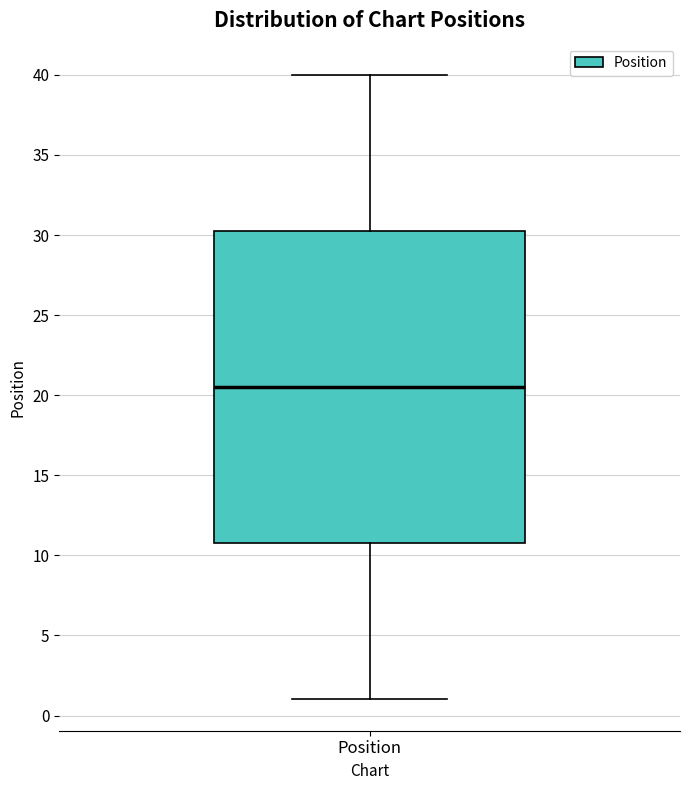

Read this box plot against the y-axis: the position of the median line, the range covered by the box, and the ends of both whiskers. The values are not printed on the chart, so give them approximately, as read against the axis.

median 20.5, box 11.0 to 30.5, whiskers 1.0 to 40.0